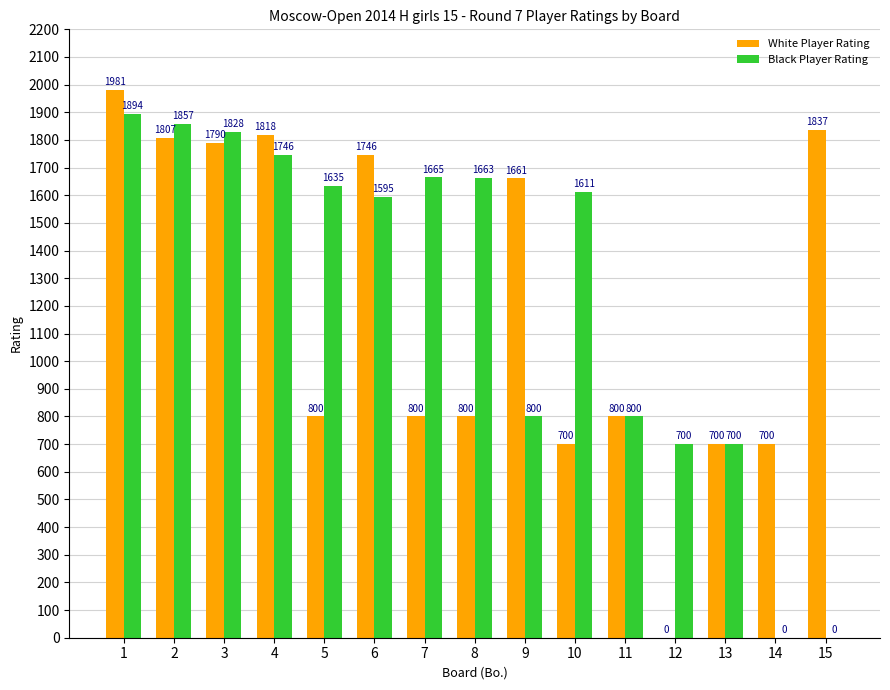

What are all the series names shown in the legend?

White Player Rating, Black Player Rating